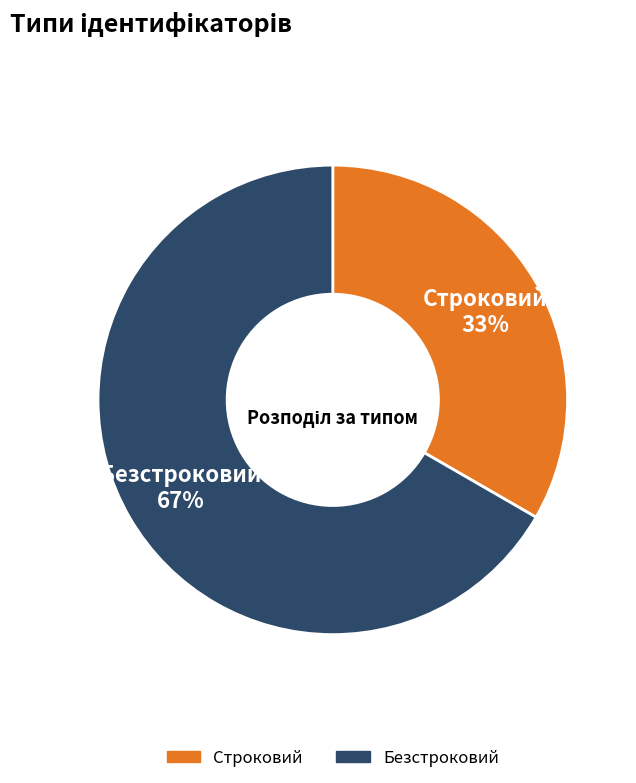

Does Строковий account for over 50% of the chart?

No